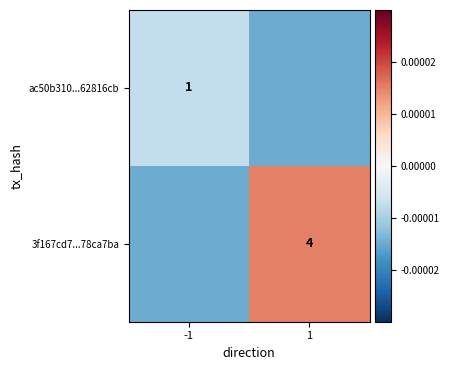

The 3f167cd7...78ca7ba series shows 0.0 at 1. True or false?

False